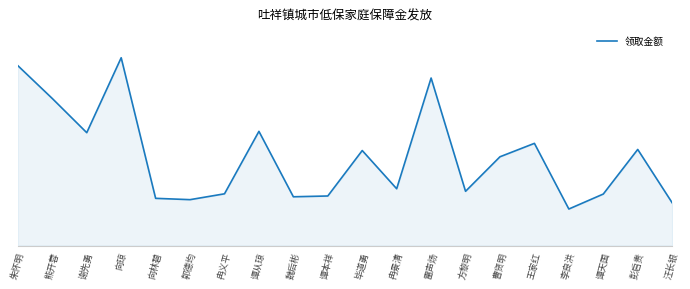

Between 谭从琼 and 熊开蓉, which is larger?

熊开蓉